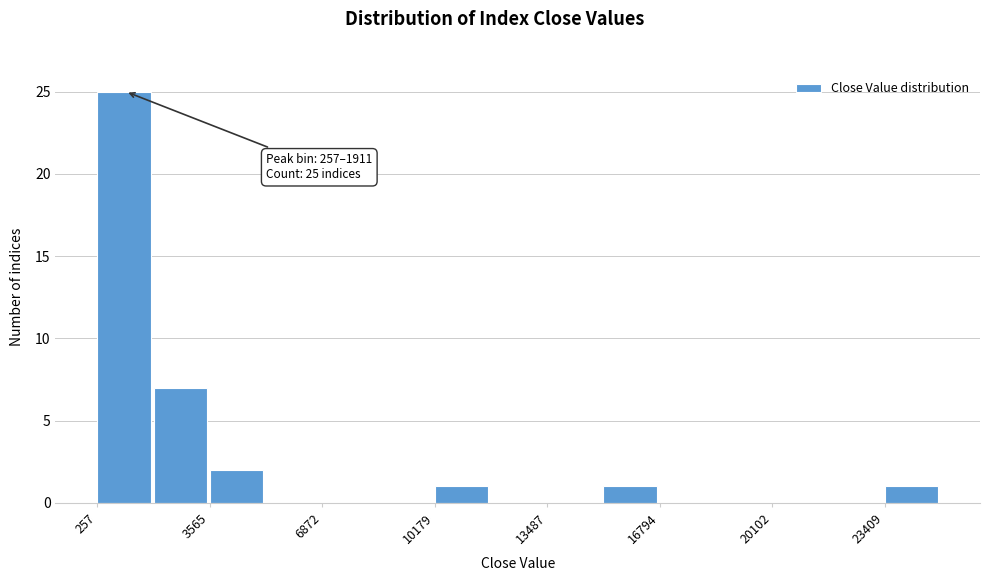

Read against the x-axis, roughly where is the centre of the tallest bar?

1000